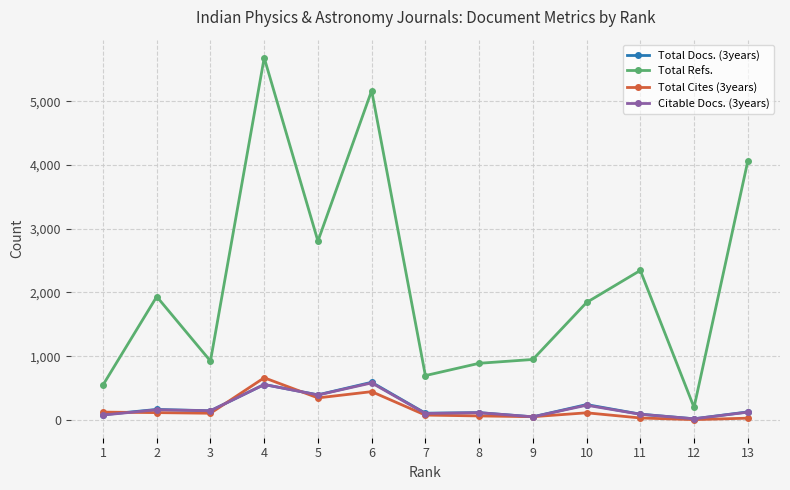

Is the value of Total Docs. (3years) at 10 greater than the value of Total Refs. at 10?

No